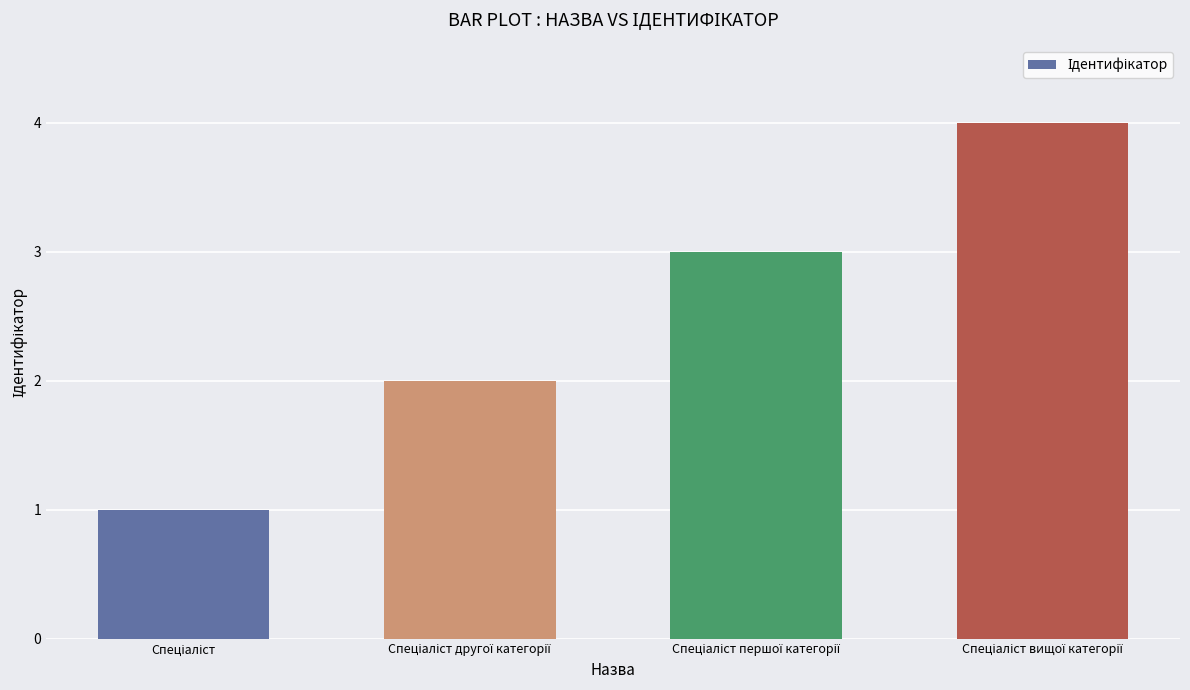

What is the sum of all values?

10